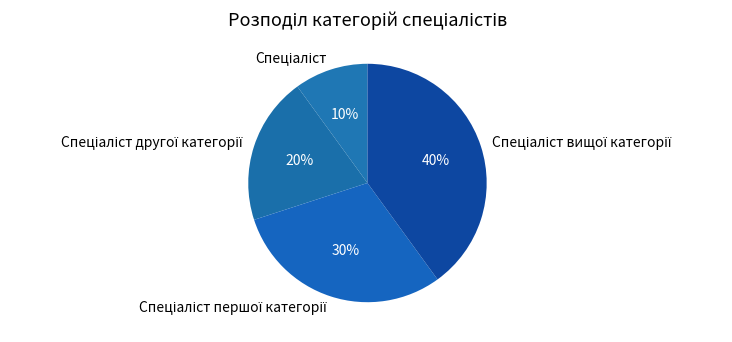

Does any single category account for the majority?

No